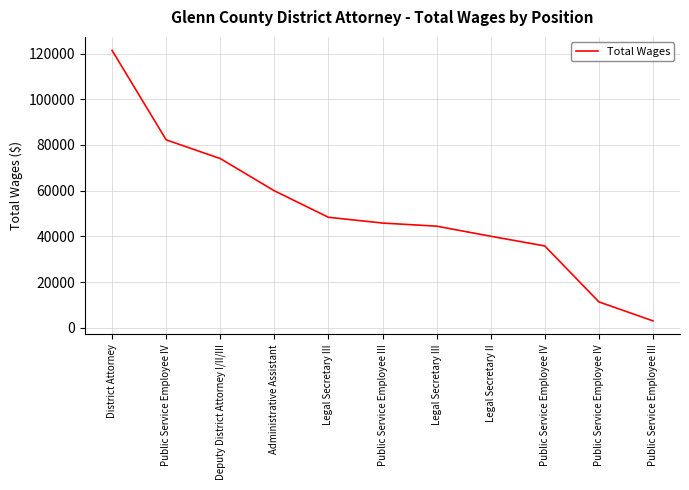

The value at Public Service Employee III is 2980. True or false?

True